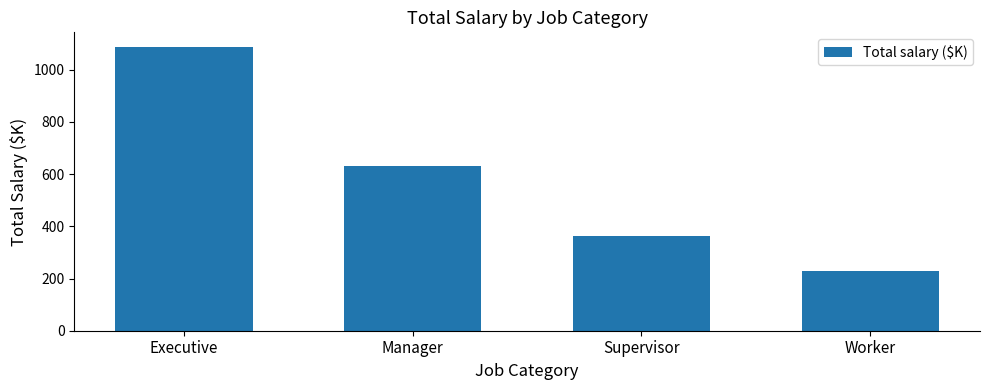

The chart shows a value of 408 at Executive. True or false?

False